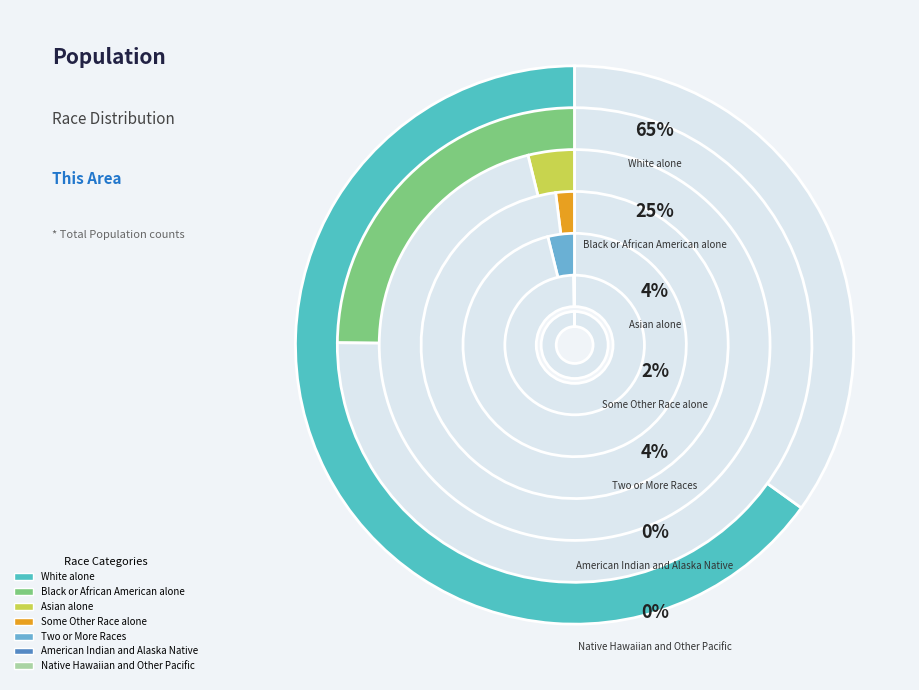

Rank the categories by value from lowest to highest.

Native Hawaiian and Other Pacific, American Indian and Alaska Native, Some Other Race alone, Asian alone, Two or More Races, Black or African American alone, White alone